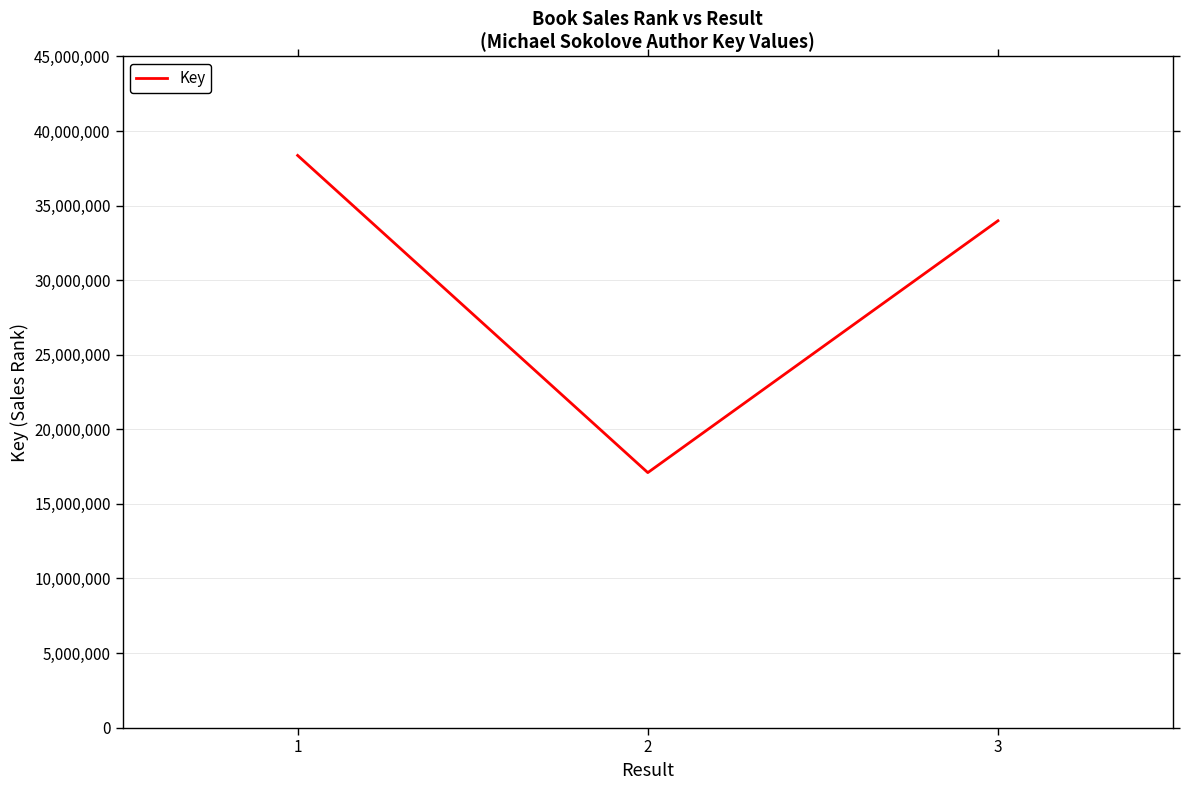

Reading left to right, extract all data points from this chart.

1=38365693	2=17099036	3=33983842